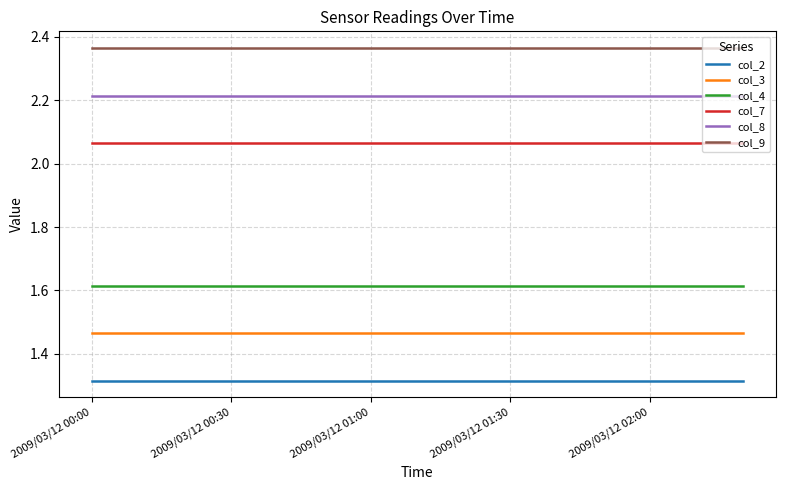

Rank the series by their maximum value, from lowest to highest.

col_2, col_3, col_4, col_7, col_8, col_9